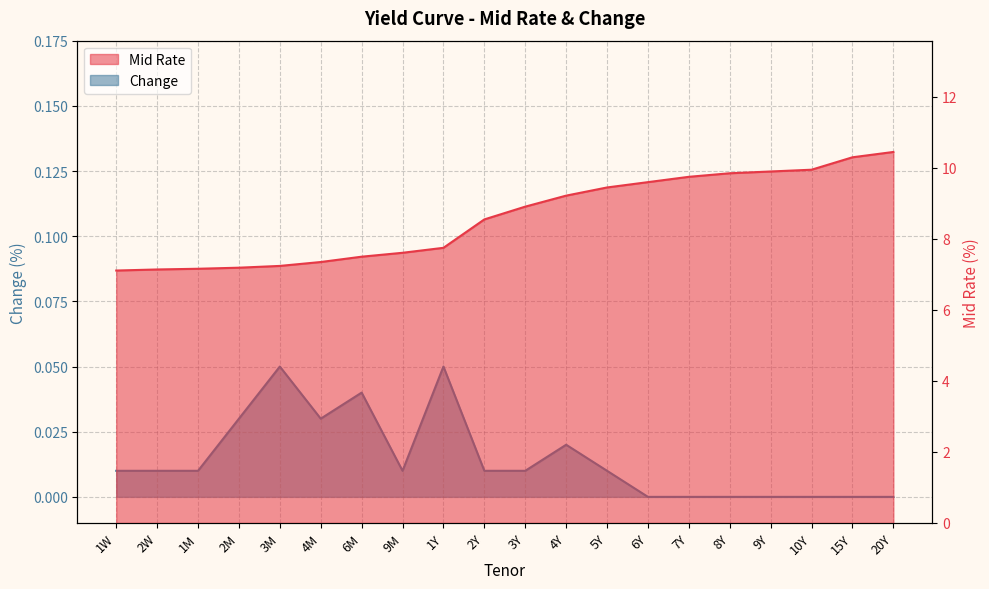

At how many categories does at least one series exceed 5?

20